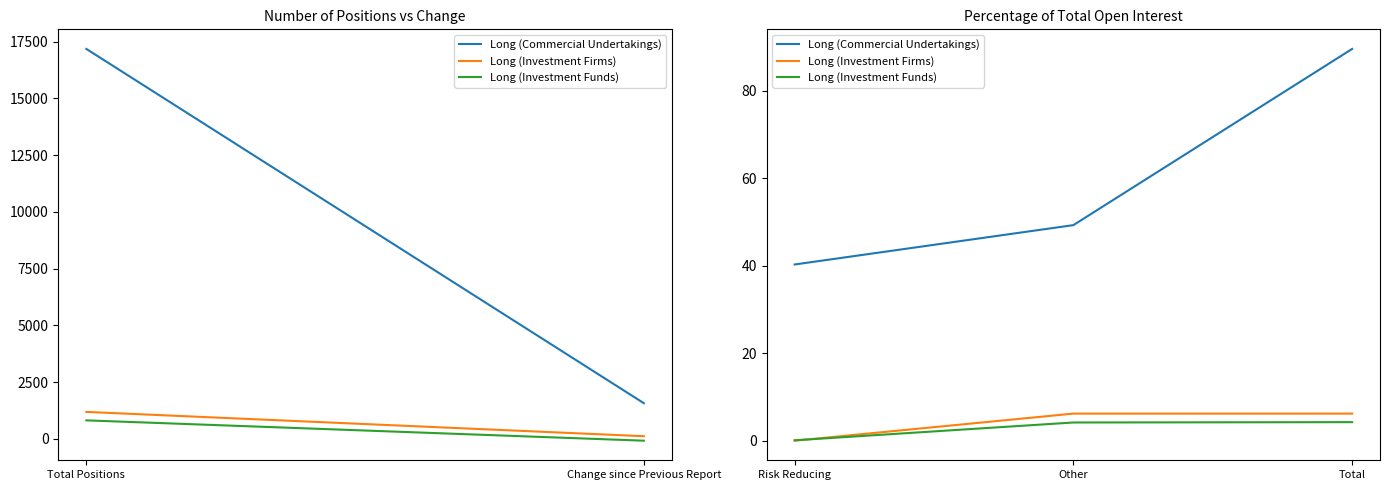

What is the approximate value of Long (Investment Funds) at Other?

4.2